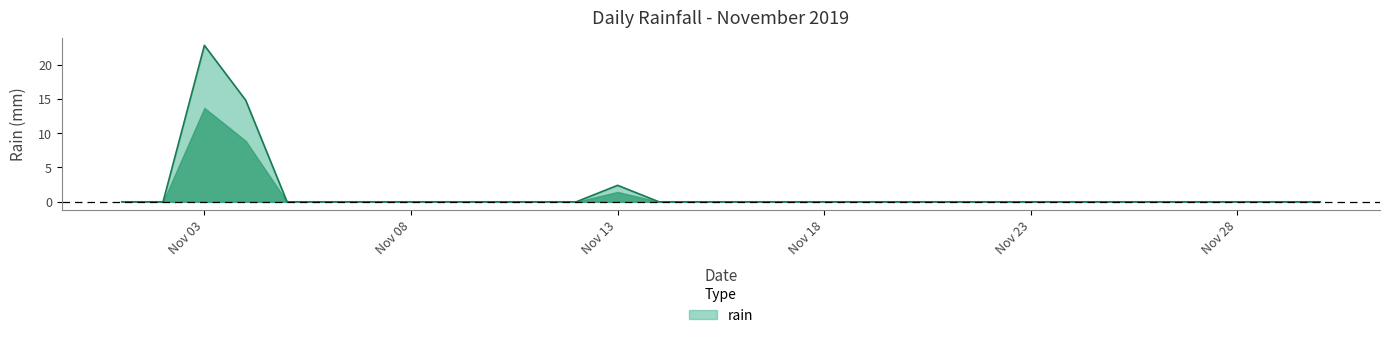

What is the difference between the maximum and minimum values?

22.8